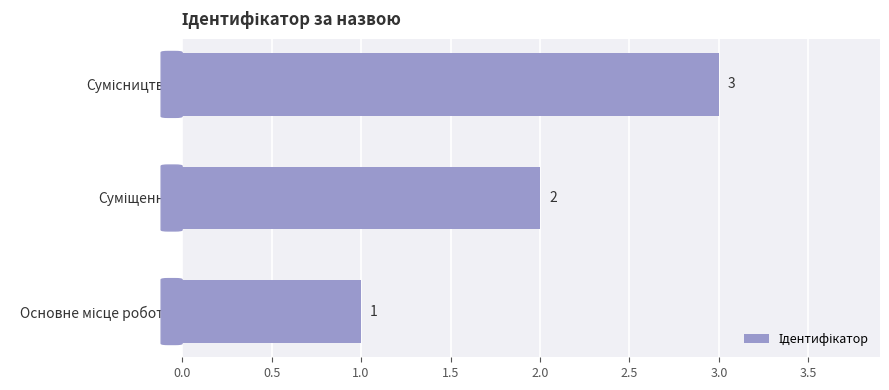

How many values are between 1 and 3?

3